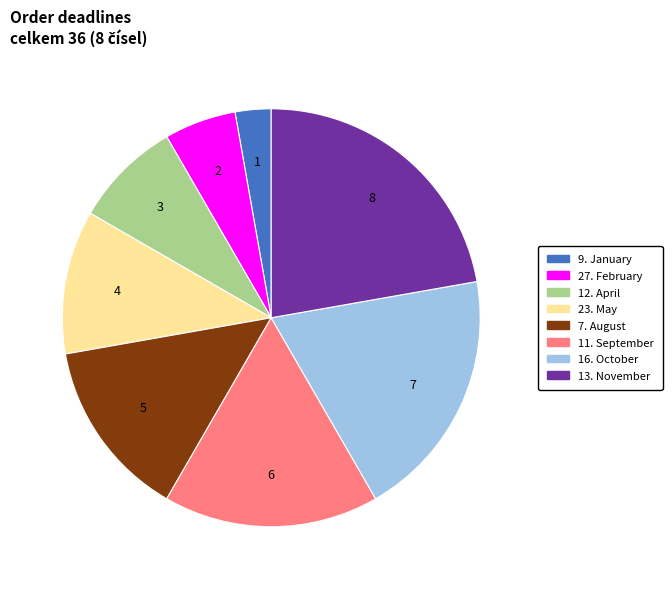

Is the sum of 27. February and 11. September greater than half?

No